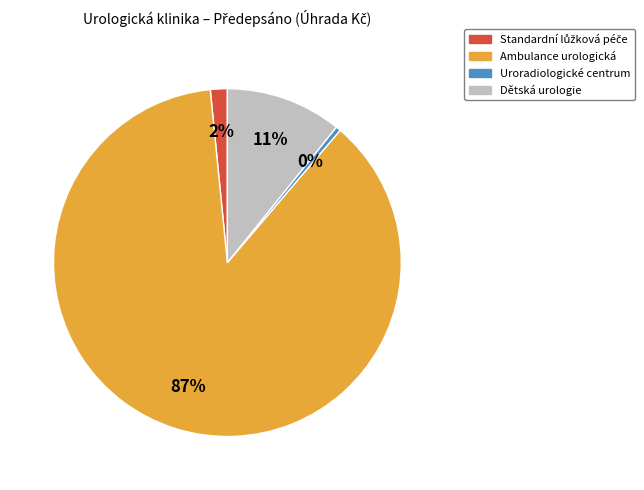

To the nearest percent, what is the average slice percentage?

25%